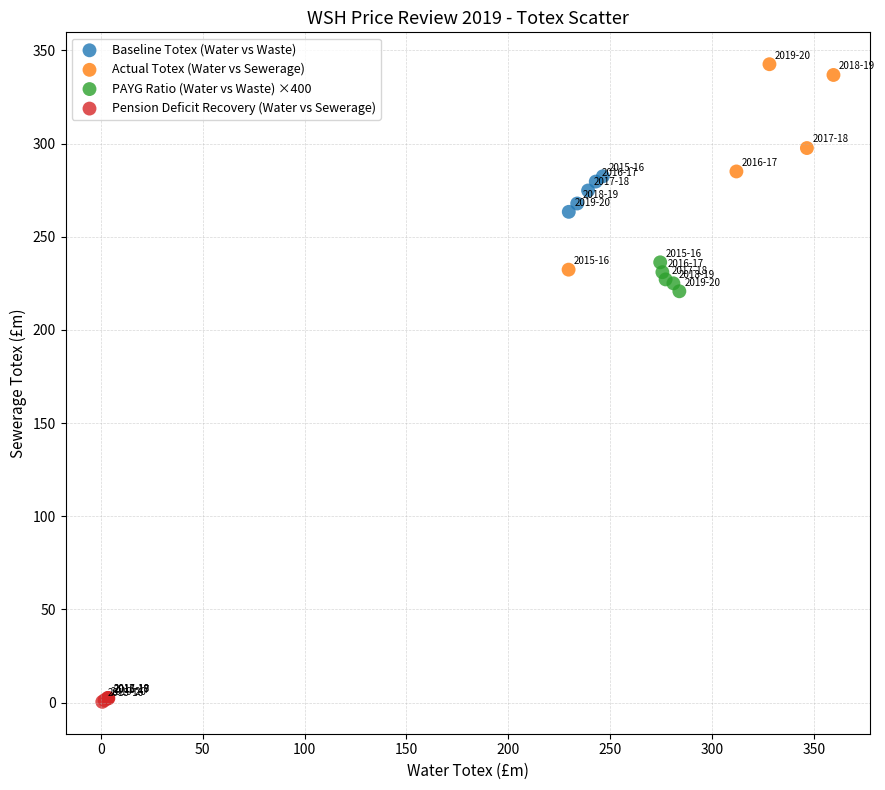

Which series contains the lowest Y value?

Pension Deficit Recovery (Water vs Sewerage)